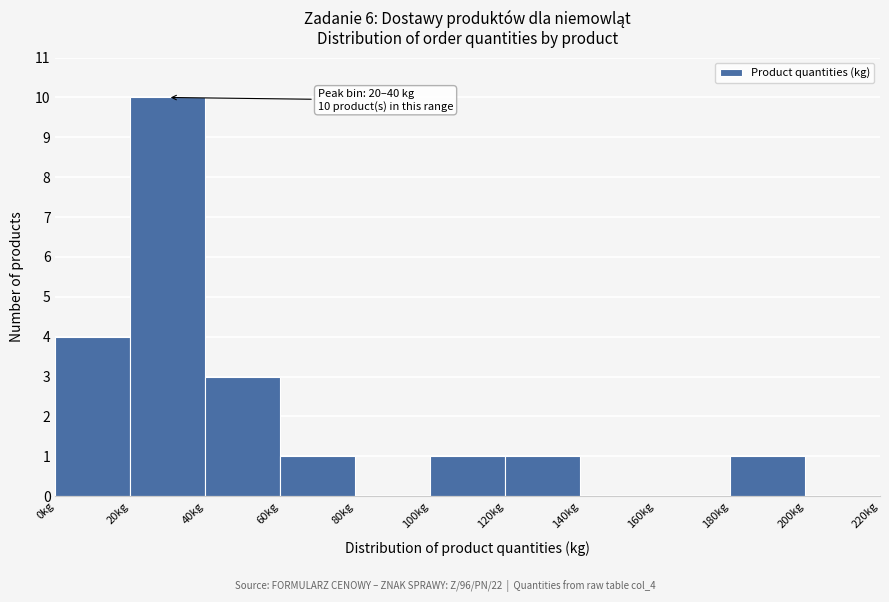

Over which range of the x-axis is the bar tallest?

20 to 40